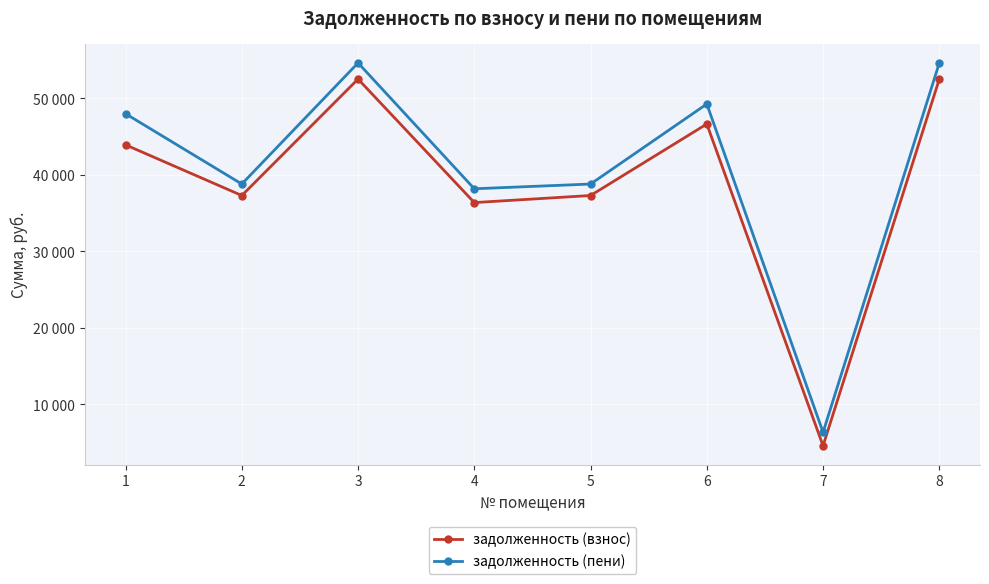

What is the value of the задолженность (пени) point at the 1st from the left?

47993.2